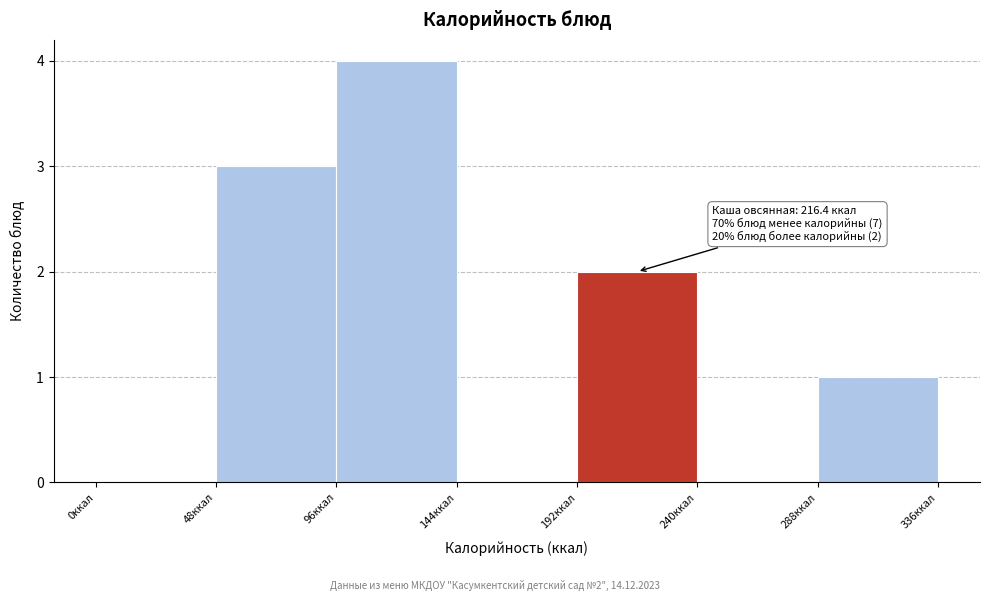

Which range on the x-axis has the tallest bar?

96 to 144